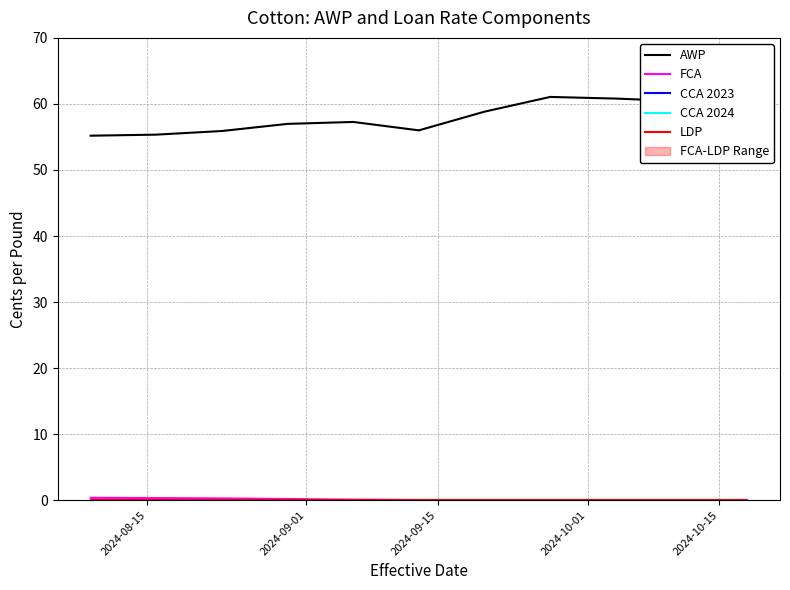

What is the average value of the AWP series?

57.9